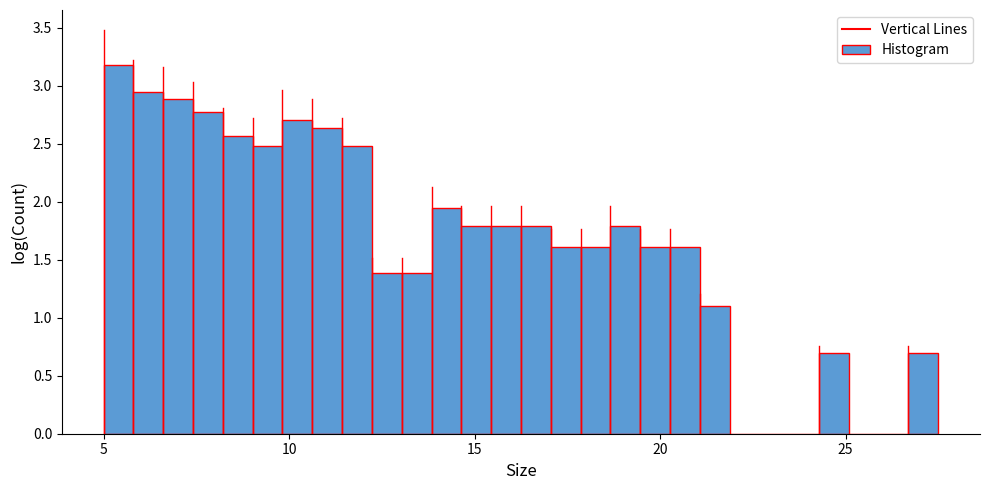

Read against the x-axis, roughly where is the centre of the tallest bar?

5.5